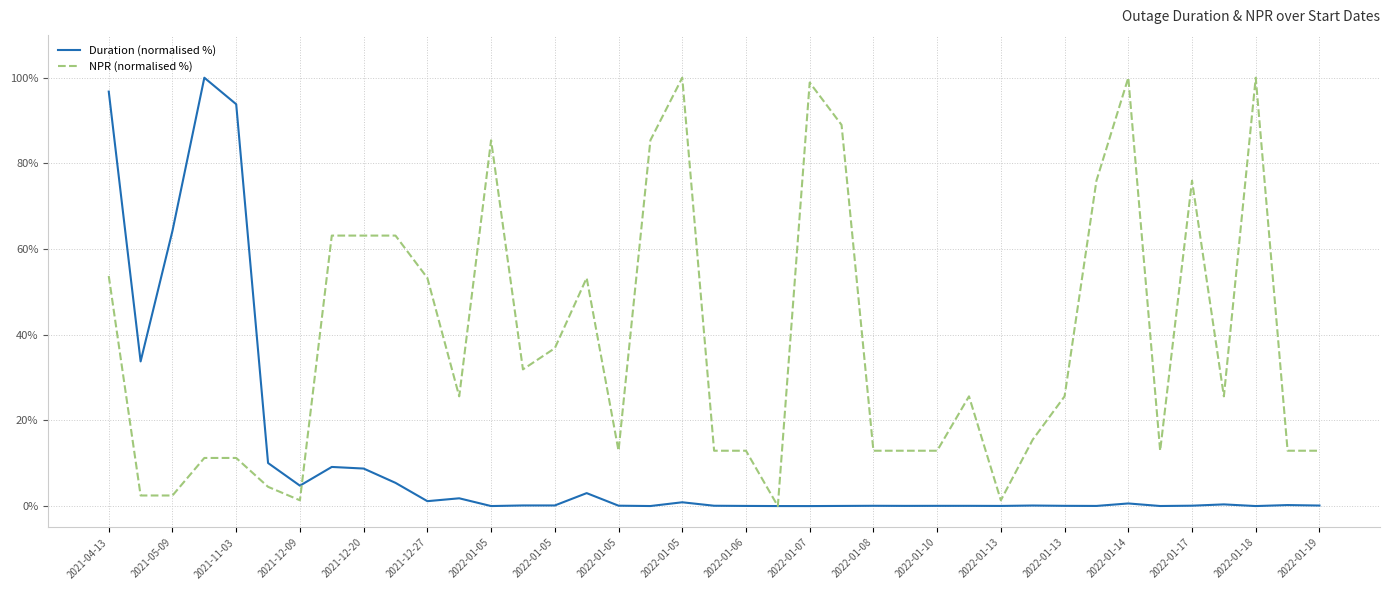

Which series has the largest total across all categories?

NPR (normalised %)